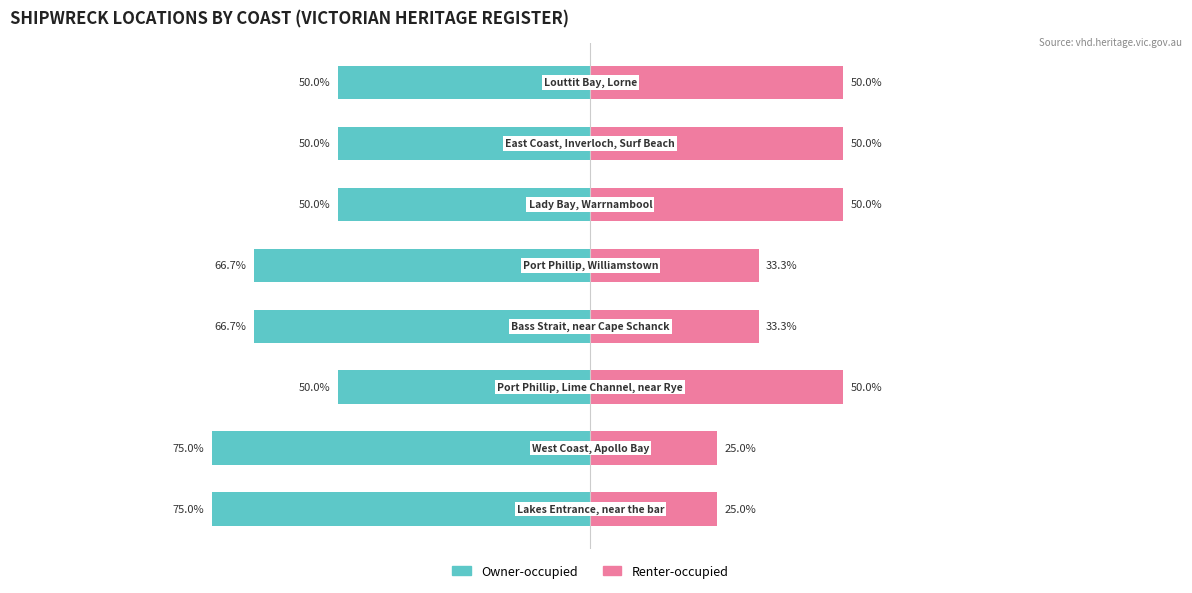

At how many categories does at least one series exceed 11?

8